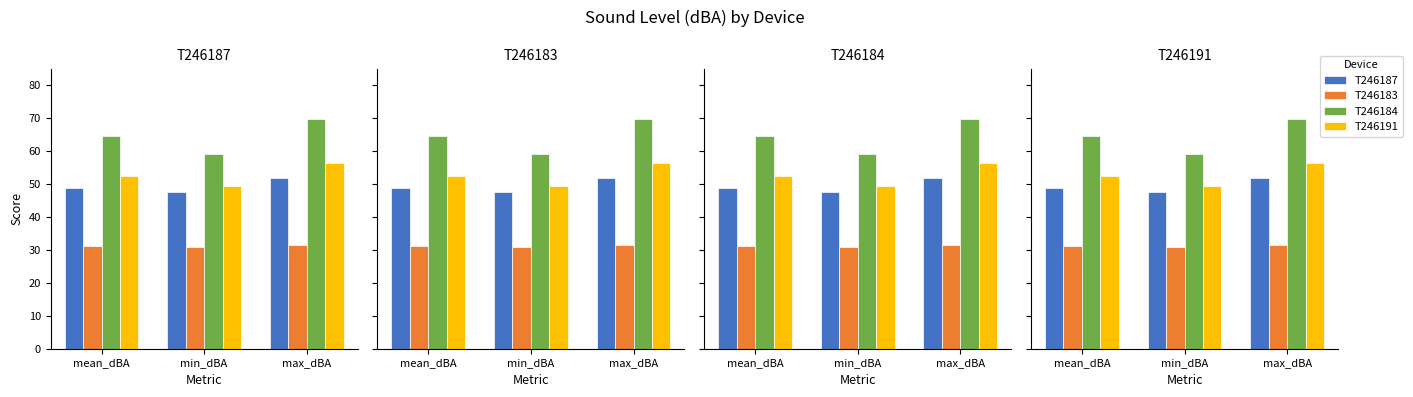

What are all the series names shown in the legend?

T246187, T246183, T246184, T246191